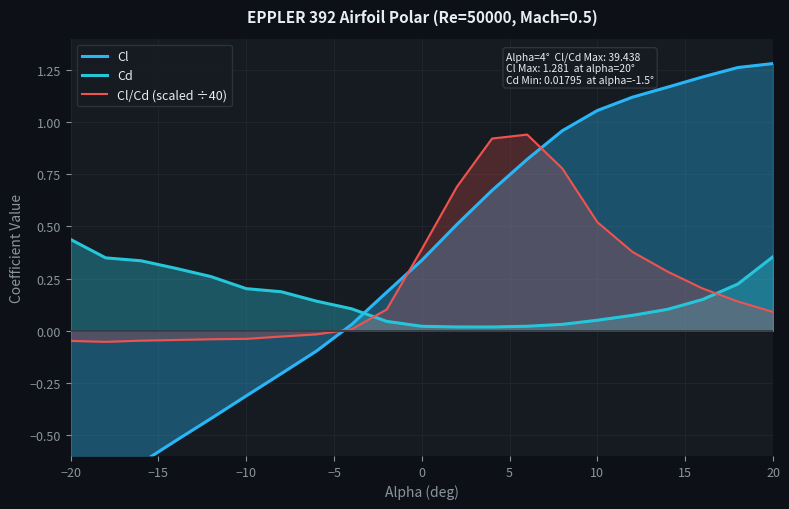

The Cl/Cd (scaled ÷40) series shows 0.1 at 0. True or false?

False